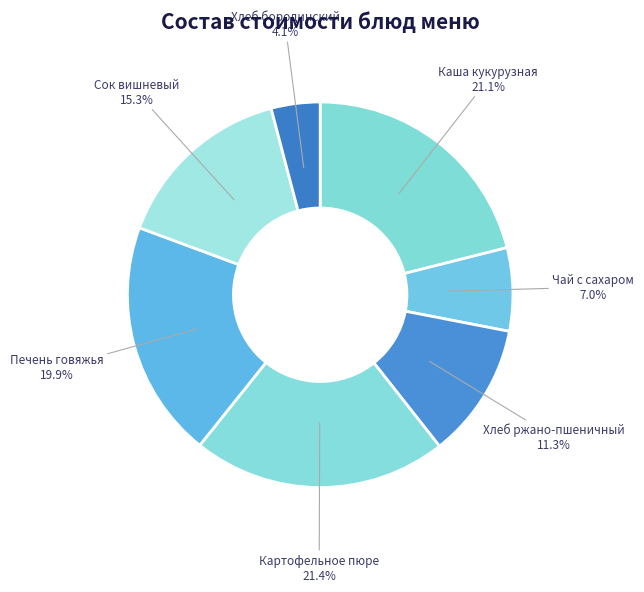

How many slices are in this pie chart?

7